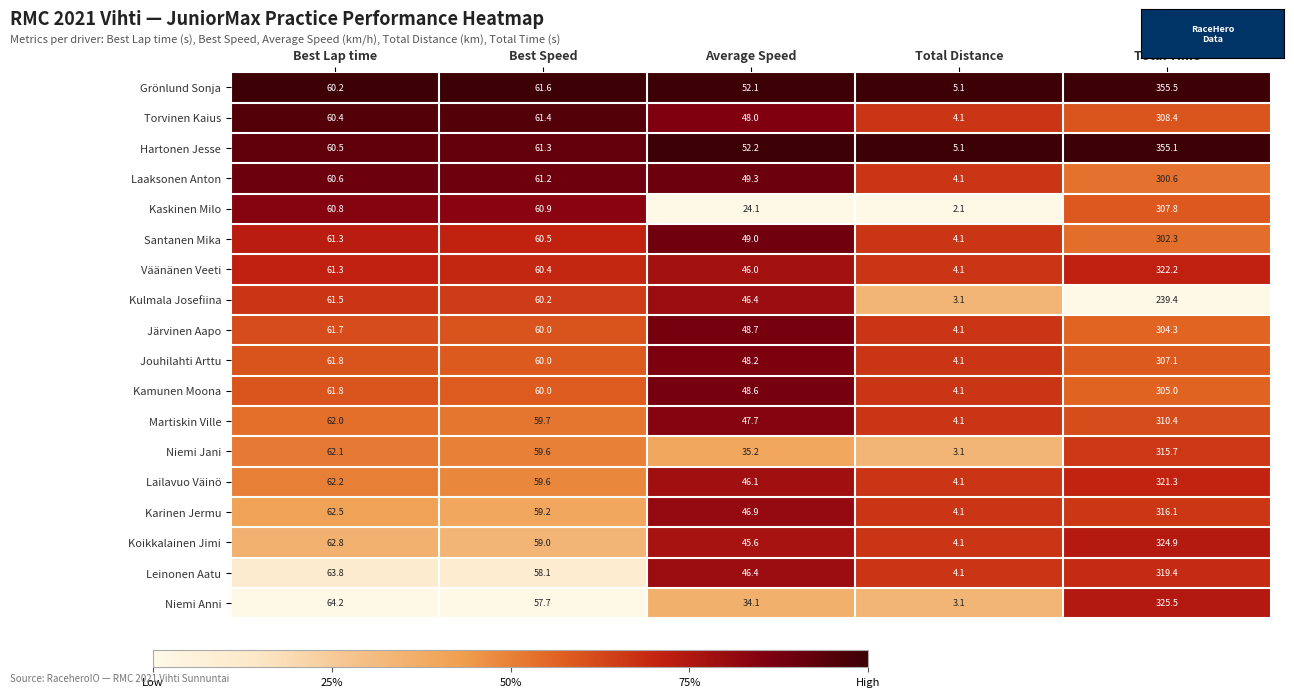

What is the spread (max minus min) of values at Best Lap time?

4.0